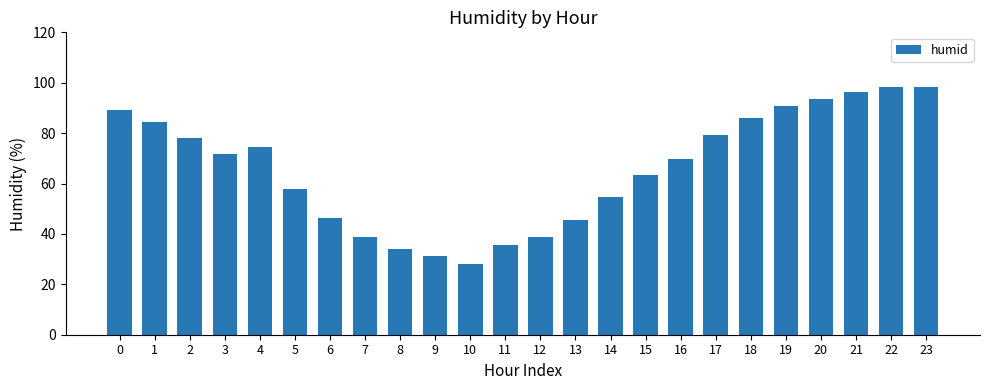

What is the value of the 10th bar from the left?

31.2